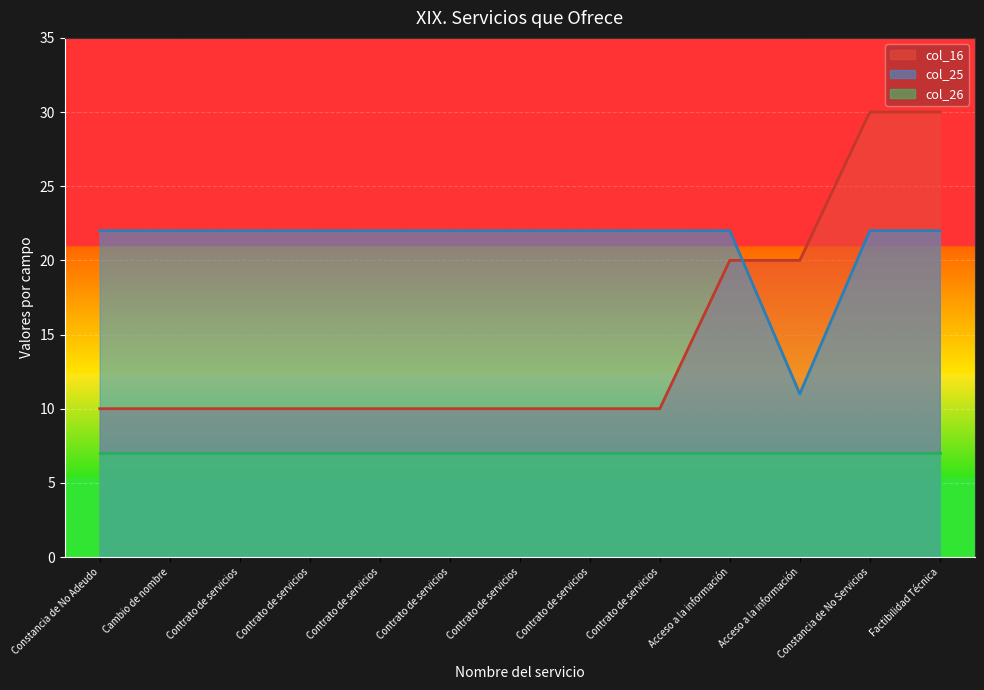

How many intersections are there between col_16 and col_25?

1